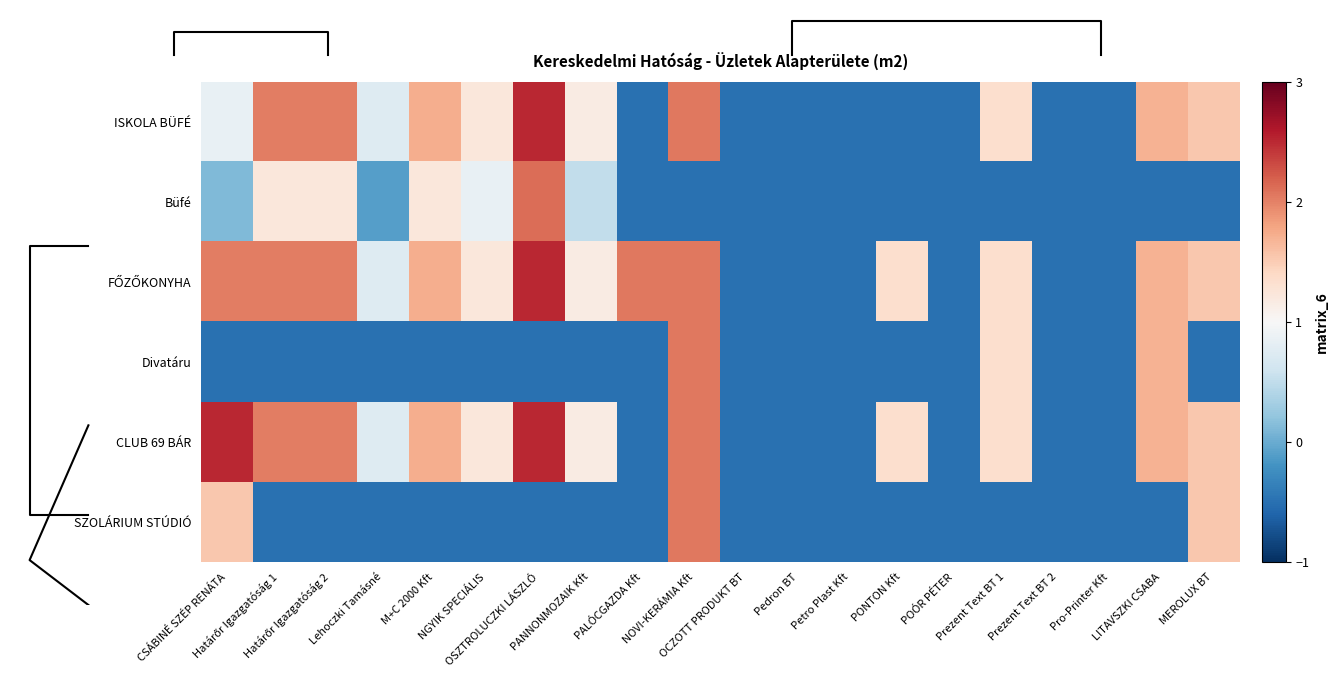

At which label does ISKOLA BÜFÉ first exceed 1?

Határőr Igazgatóság 1